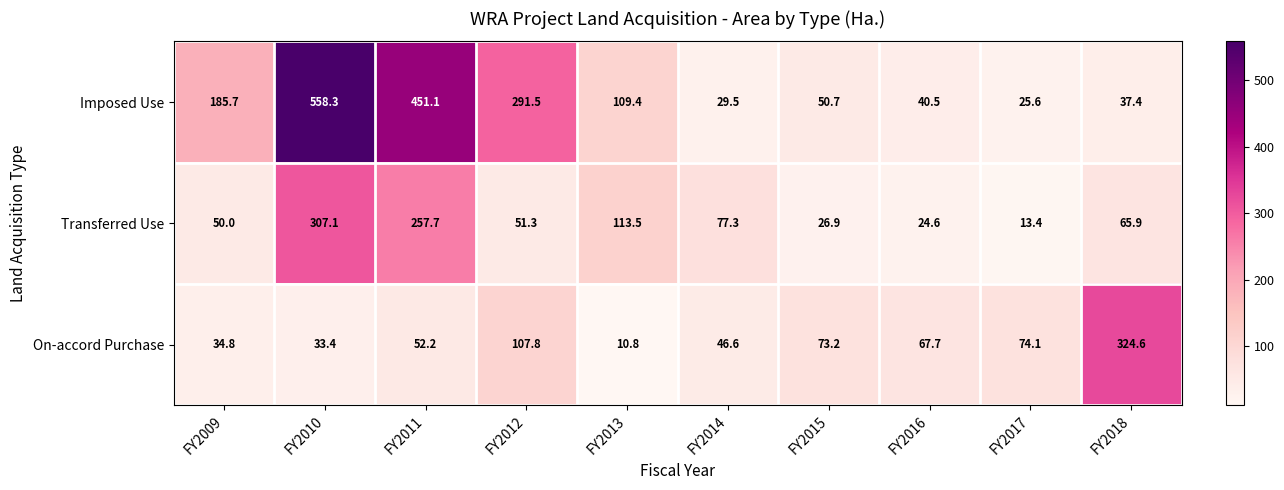

How many data points does each series have?

10